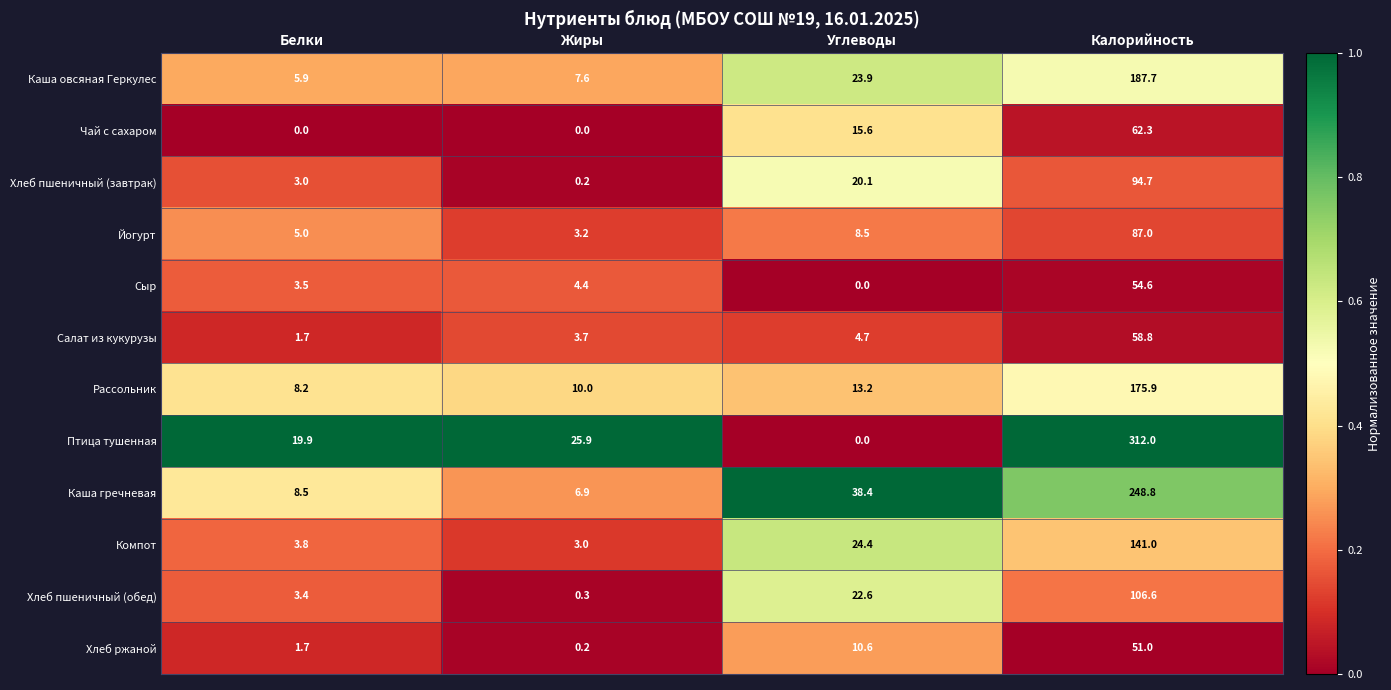

At which label does Хлеб ржаной first exceed 10?

Углеводы